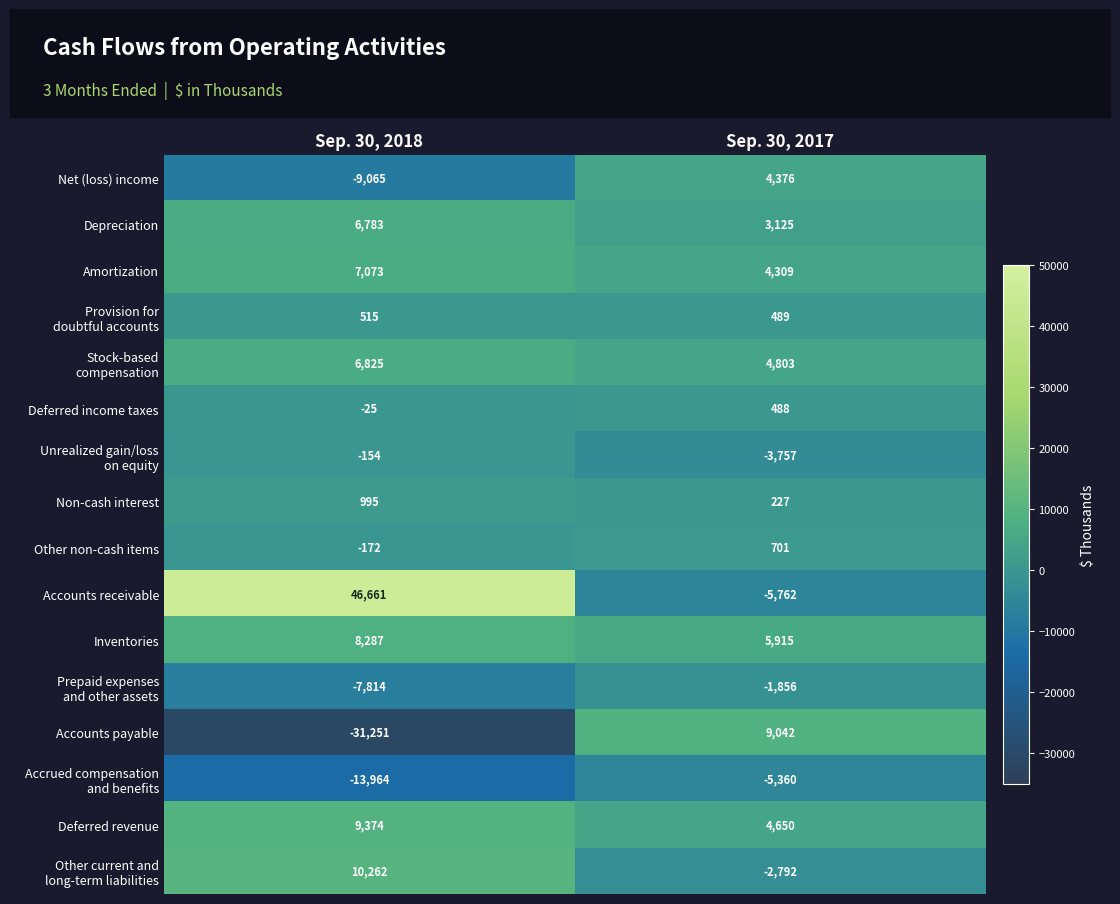

Which series has the largest total across all categories?

Accounts receivable